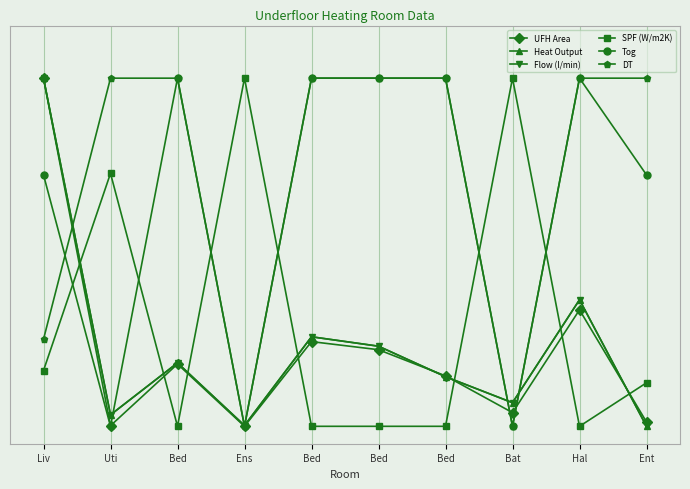

What is the sum of all Heat Output values?

2.3